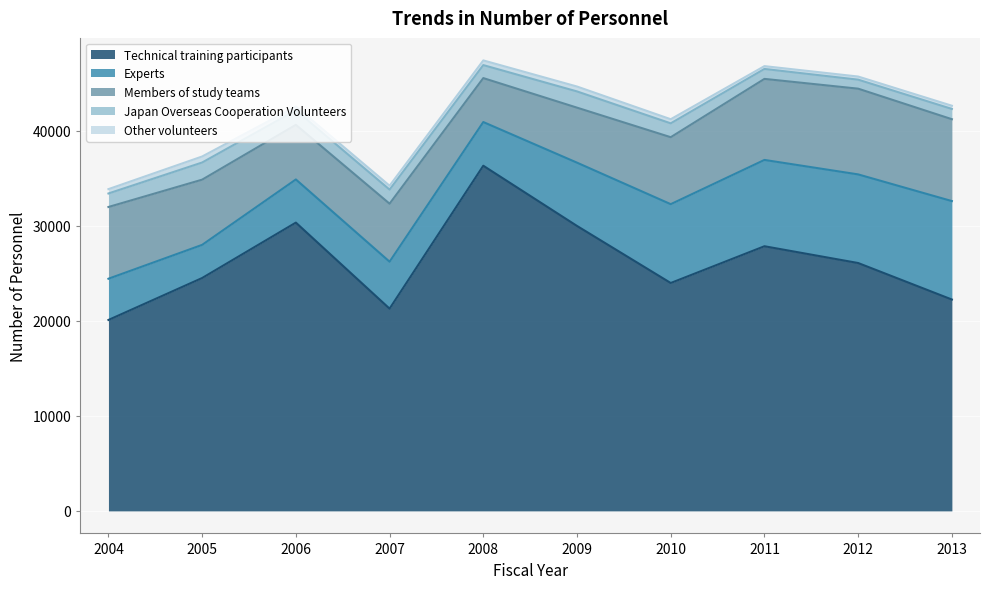

Does the chart display data point markers on the line(s)?

No